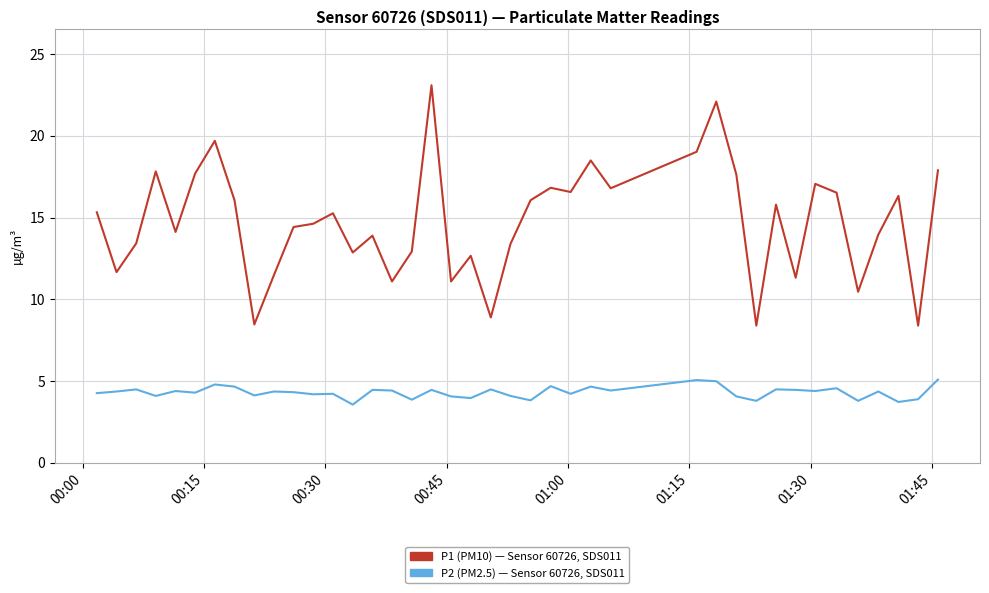

True or false: P2 (PM2.5) — Sensor 60726, SDS011 and P1 (PM10) — Sensor 60726, SDS011 cross at least once.

False